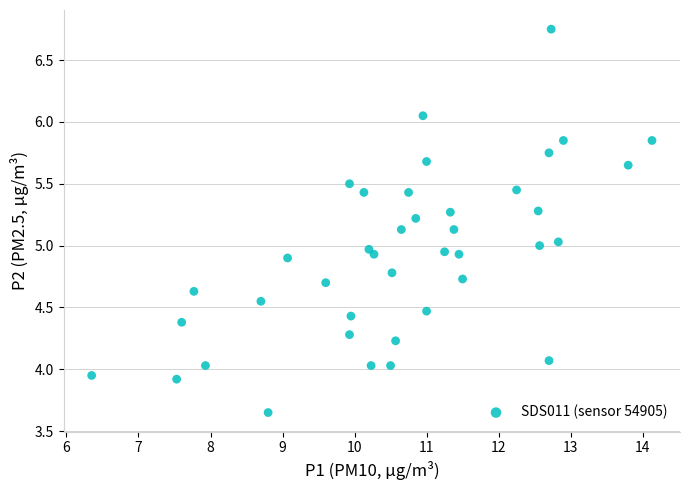

What is the range of Y values (max minus min)?

3.1